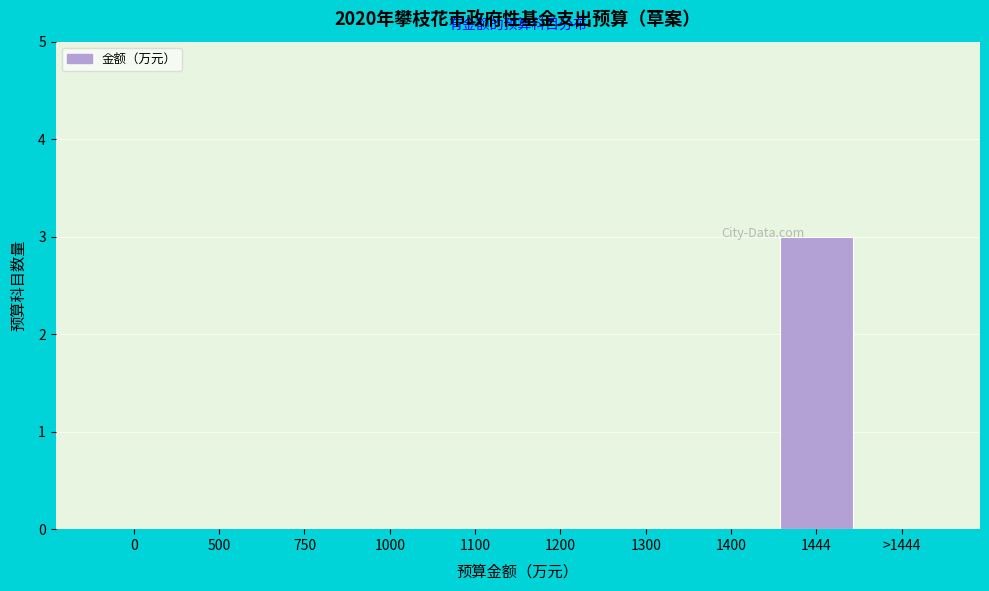

Reading left to right, extract all data points from this chart.

0=0	500=0	750=0	1000=0	1100=0	1200=0	1300=0	1400=0	1444=3	>1444=0